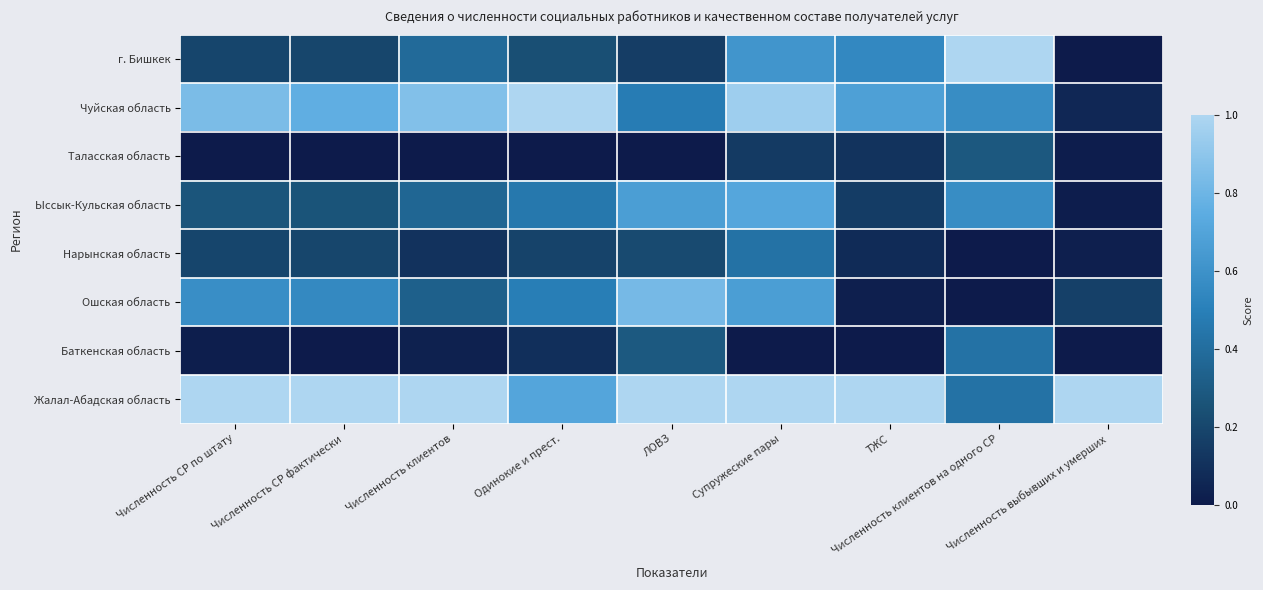

What is the total value across all series at Численность выбывших и умерших?

1.3